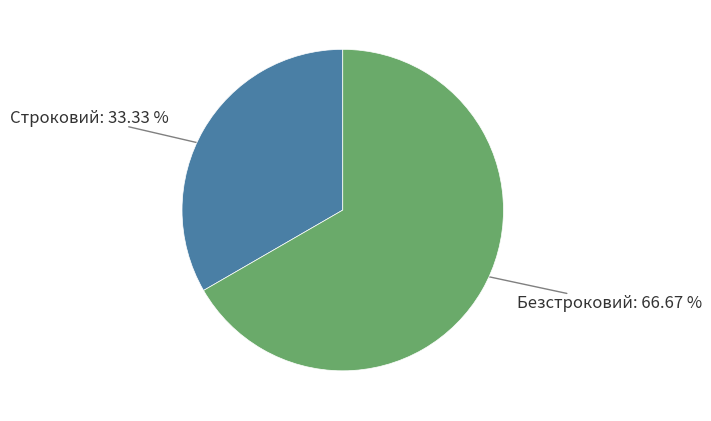

Is there any slice that represents more than half of the pie?

Yes